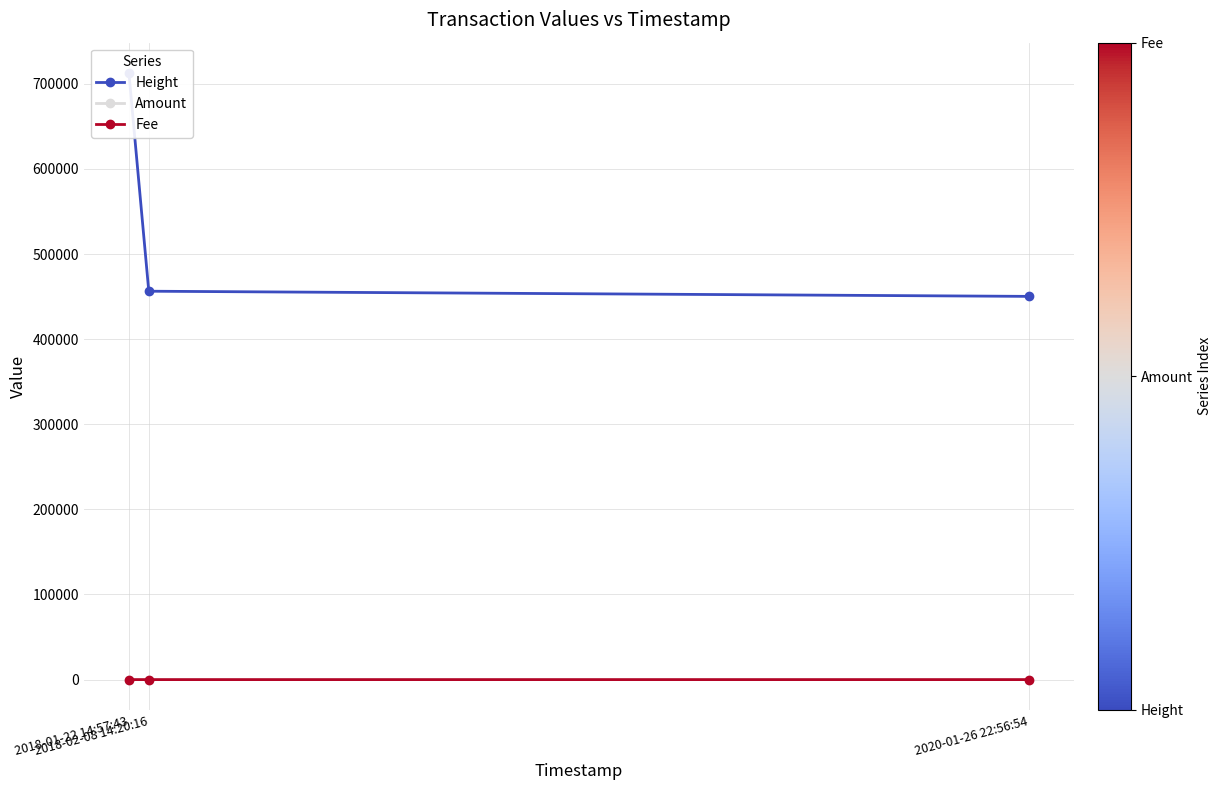

Which series has the largest total across all categories?

Height